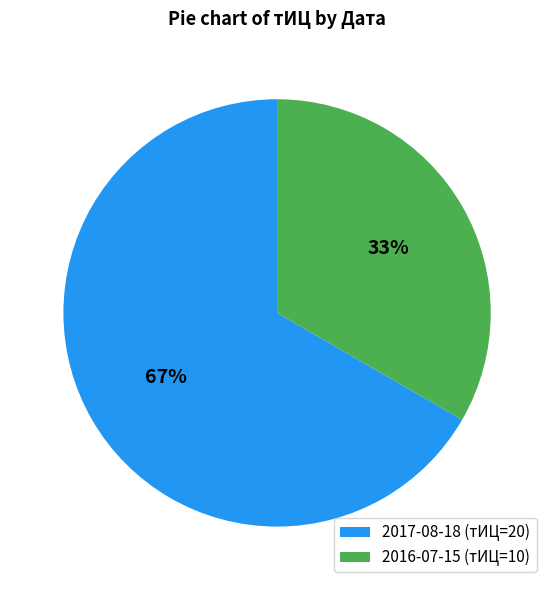

Do 2016-07-15 (тИЦ=10) and 2017-08-18 (тИЦ=20) together represent more than half of the pie?

Yes